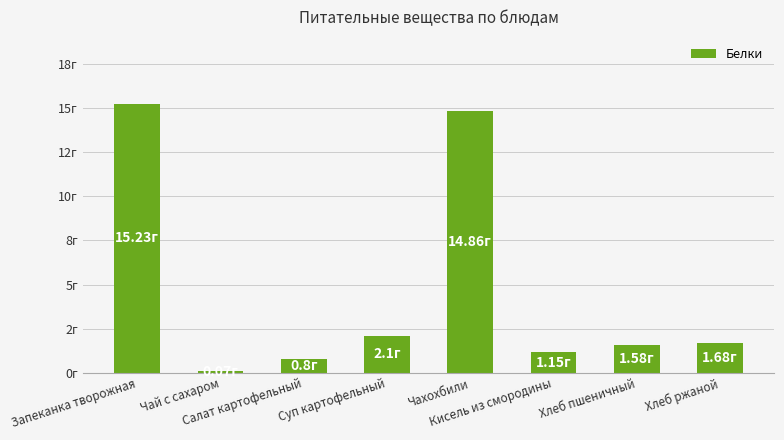

What is the sum of all values?

37.5